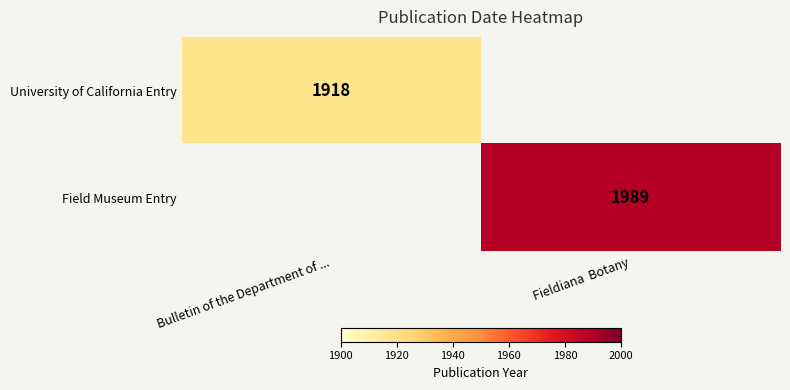

Is it true that University of California Entry equals 645 at Bulletin of the Department of ...?

False